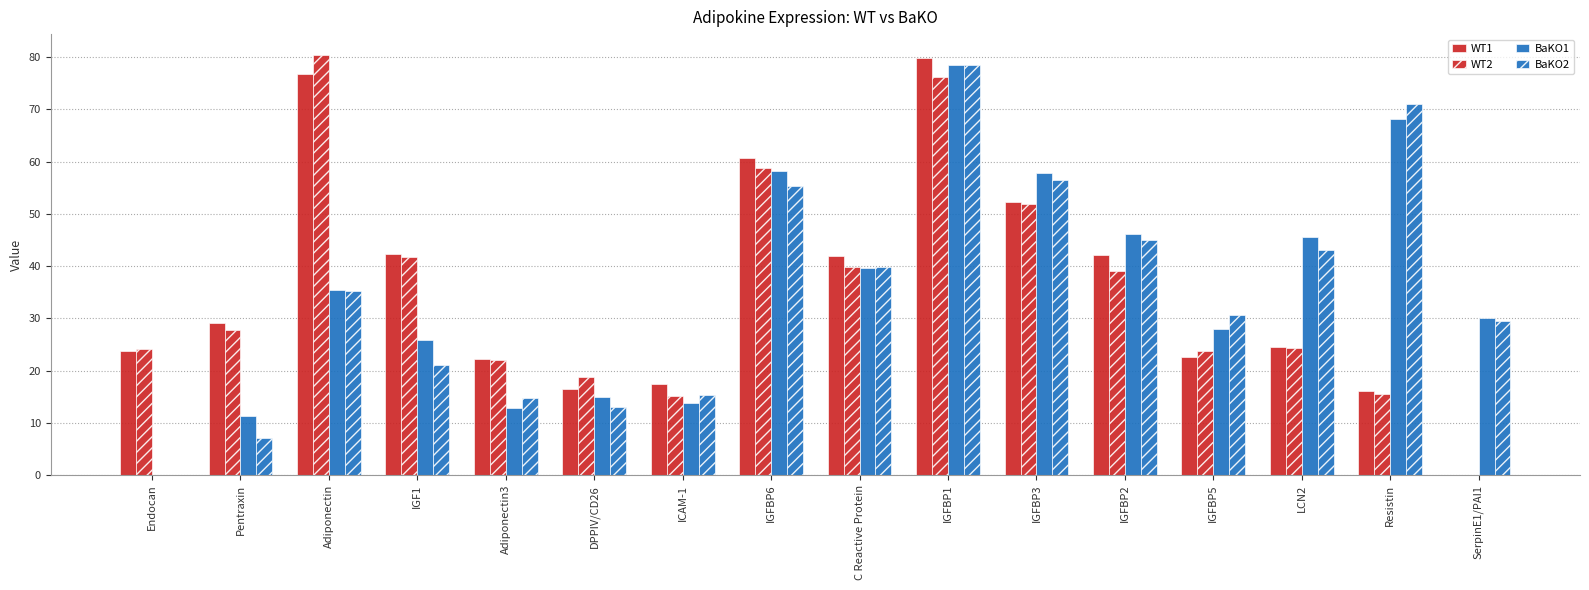

What is the maximum value for BaKO1?

78.4